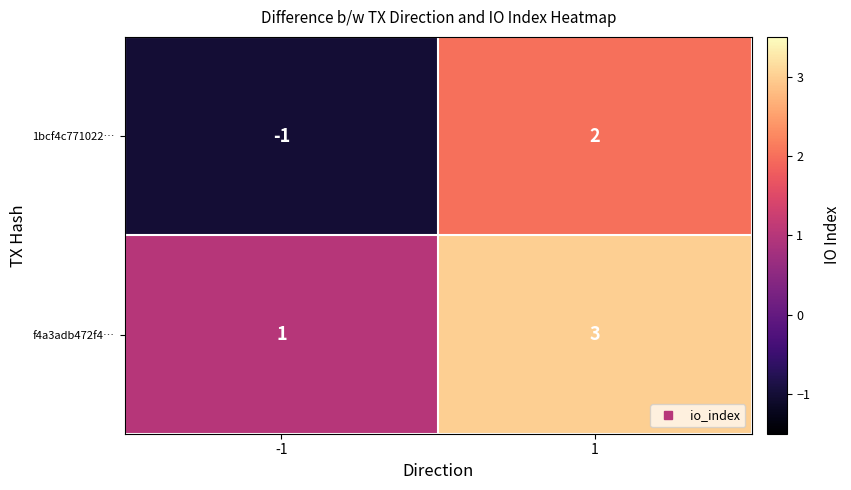

Is it true that f4a3adb472f4… equals 3 at 1?

True